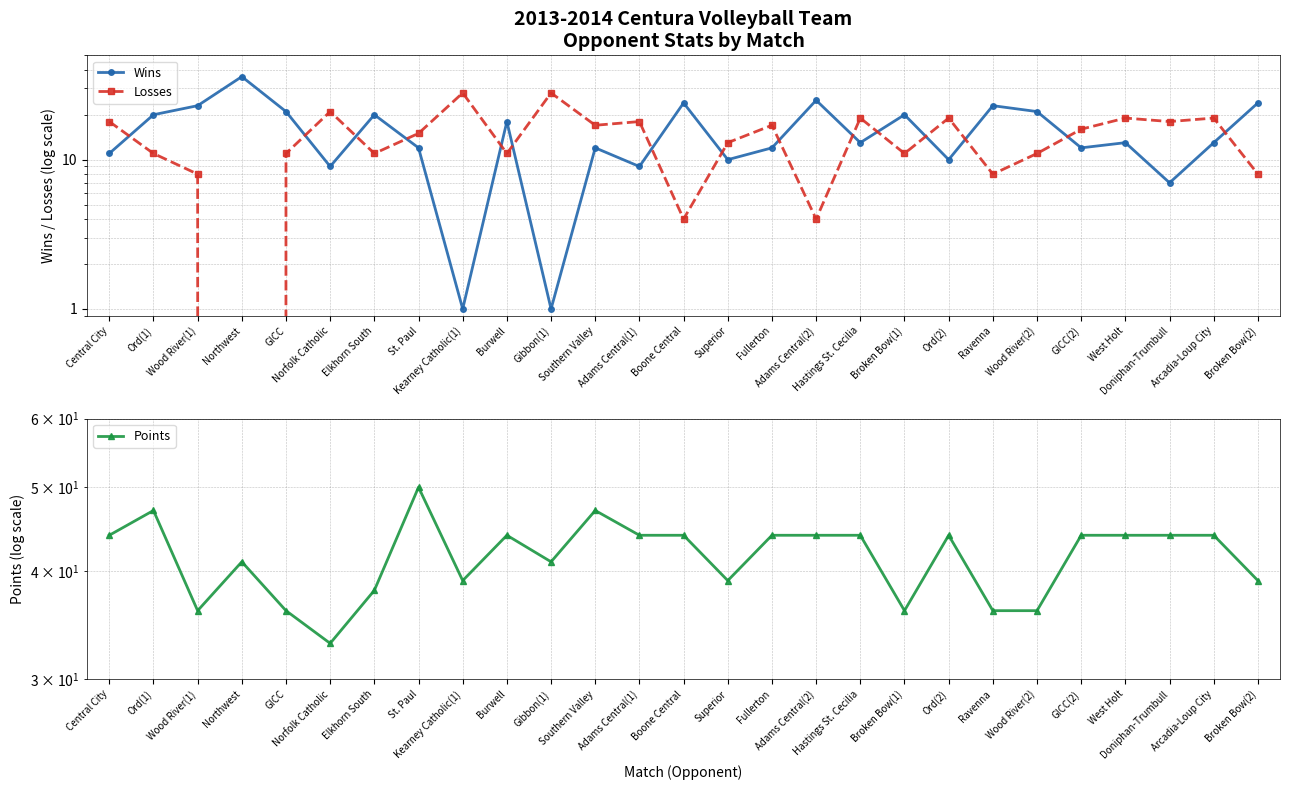

What is the difference between the highest and lowest values at Ravenna?

28